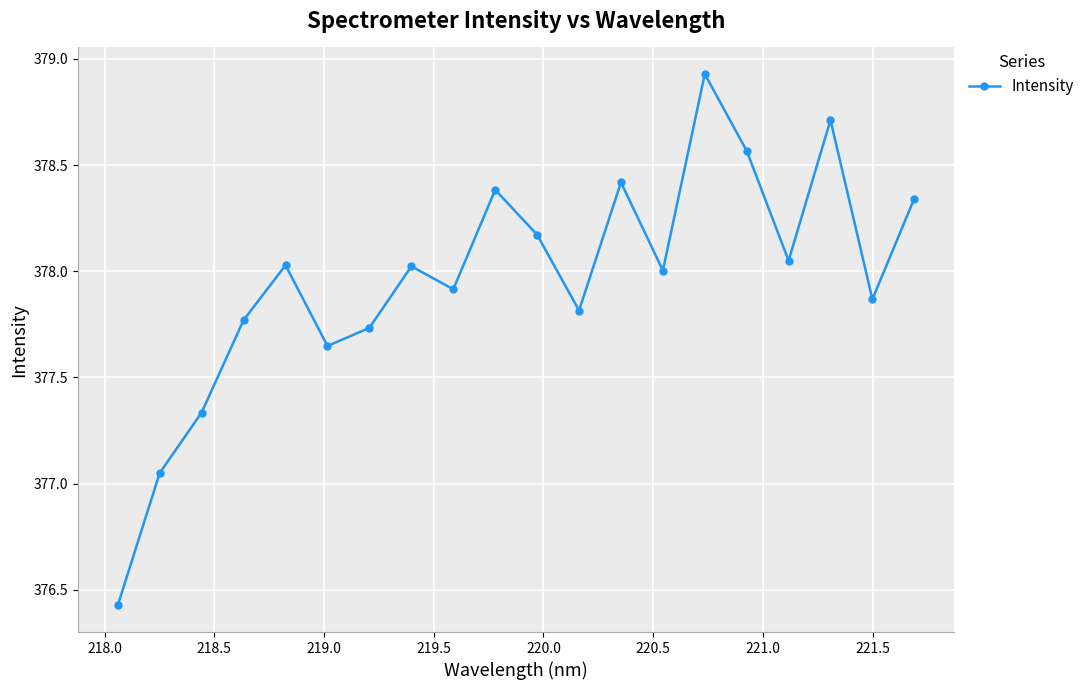

What is the difference between the maximum and minimum values?

2.5